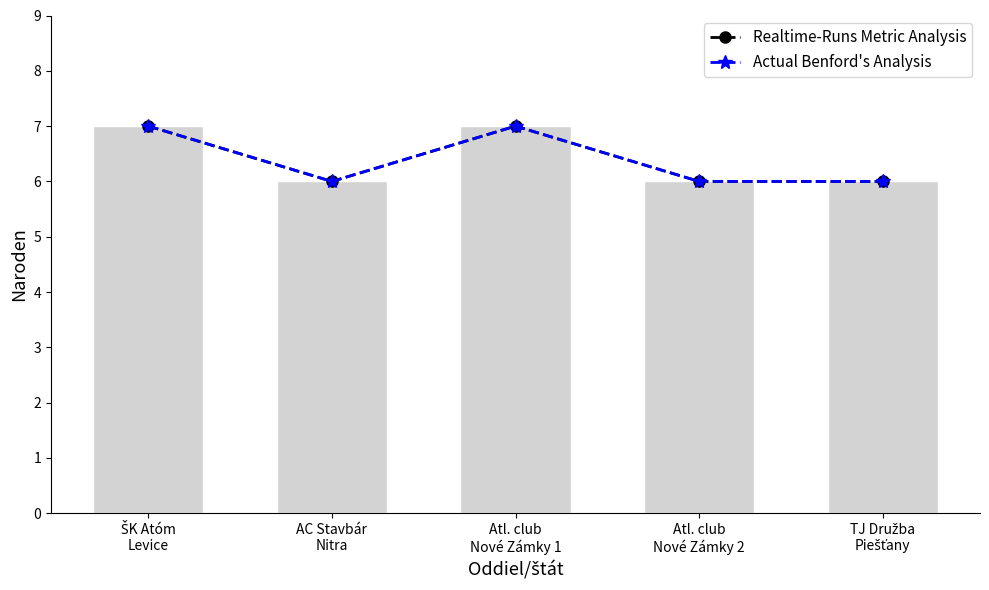

What is the label of the 4th bar from the left?

Atl. club
Nové Zámky 2